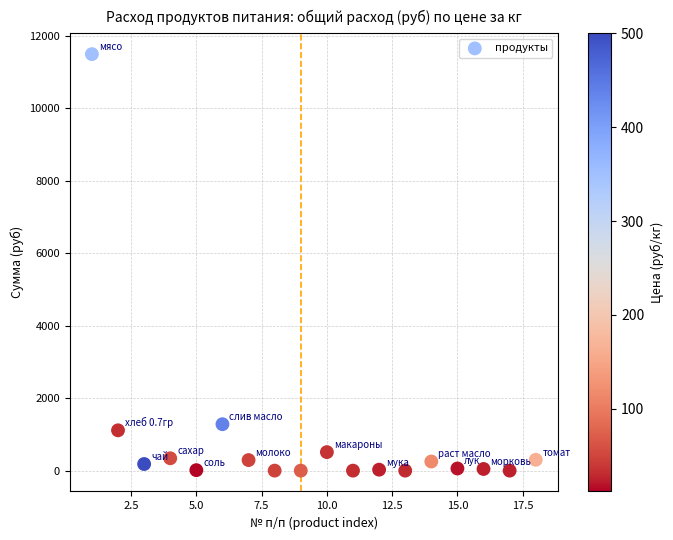

What Y value in the scatter plot is closest to 5748?

1281.6